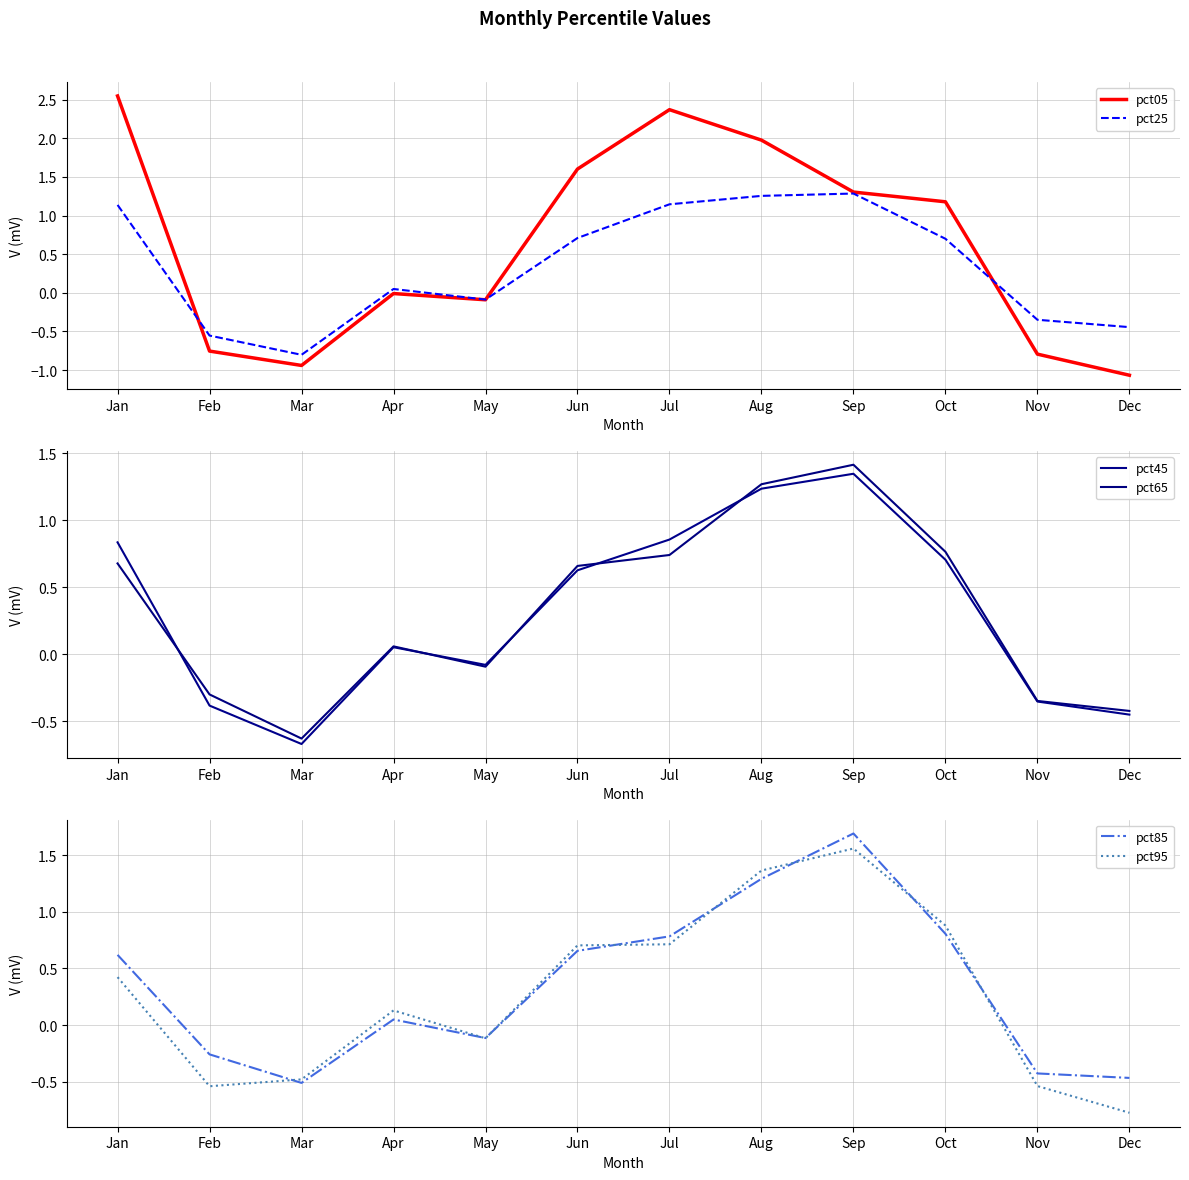

What is the spread (max minus min) of values at Mar?

0.5